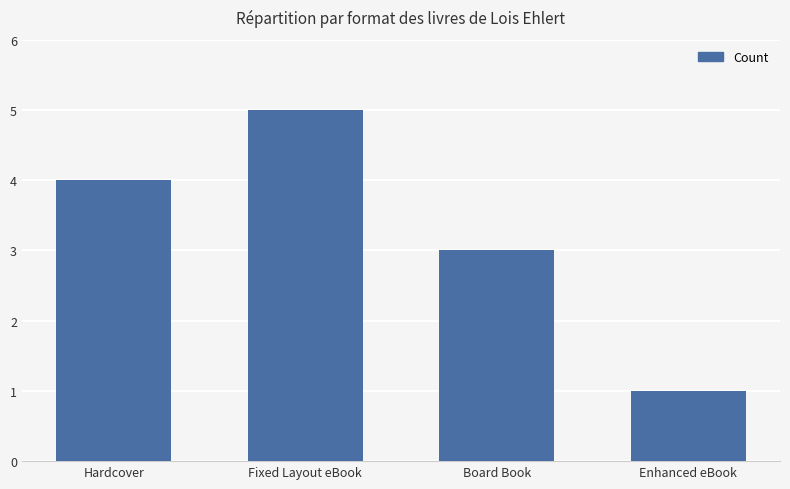

Rank the categories by value from highest to lowest.

Fixed Layout eBook, Hardcover, Board Book, Enhanced eBook